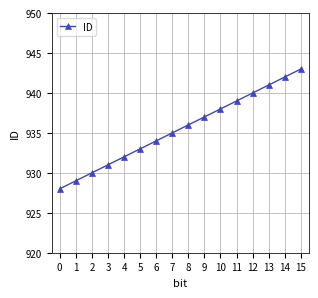

Between 14 and 9, which is larger?

14